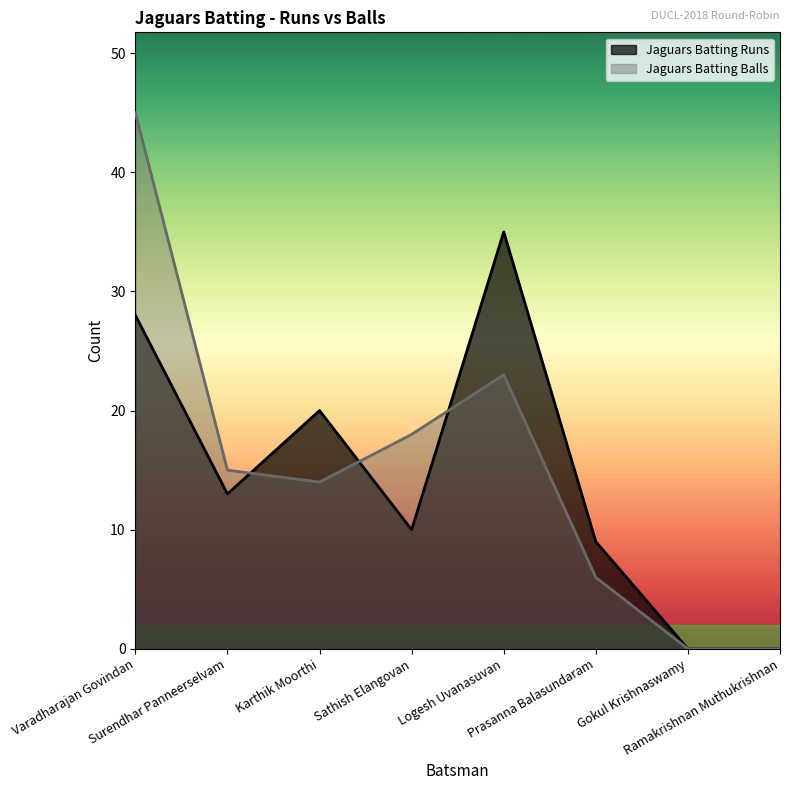

Does the chart display data point markers on the line(s)?

No